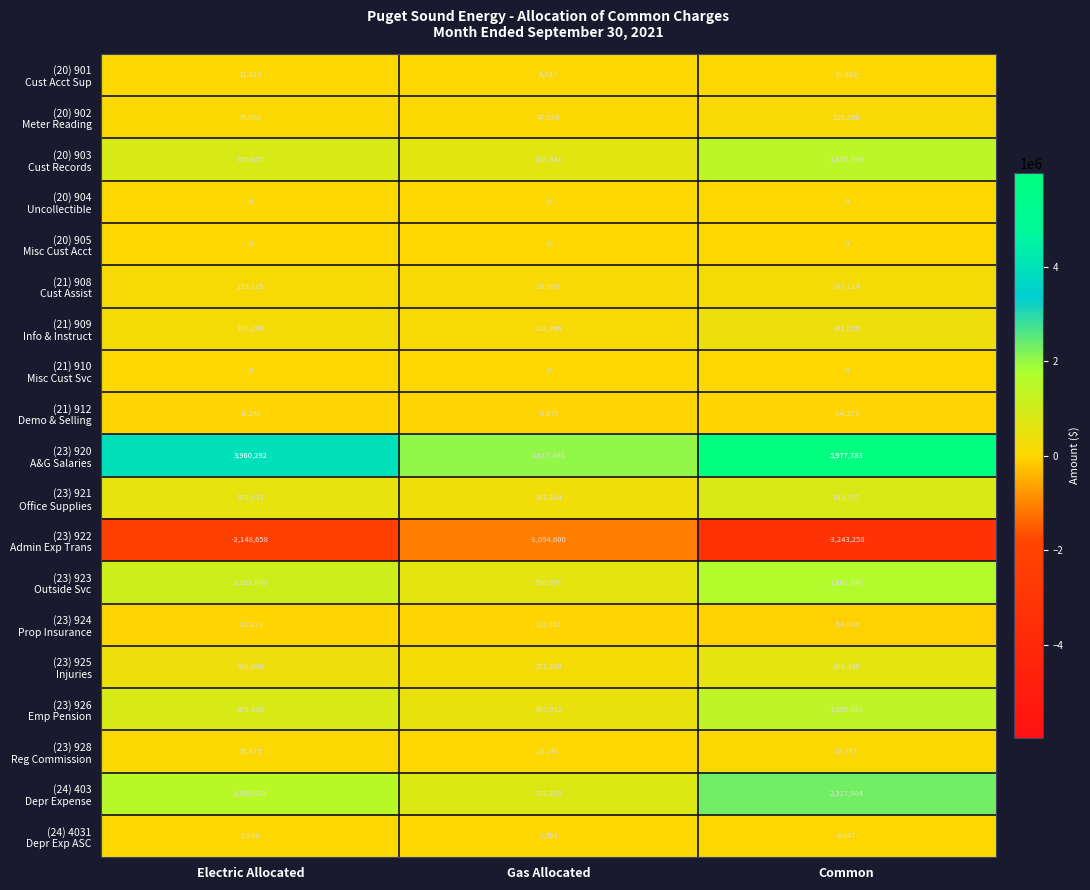

What is the total value across all series at Gas Allocated?

4197535